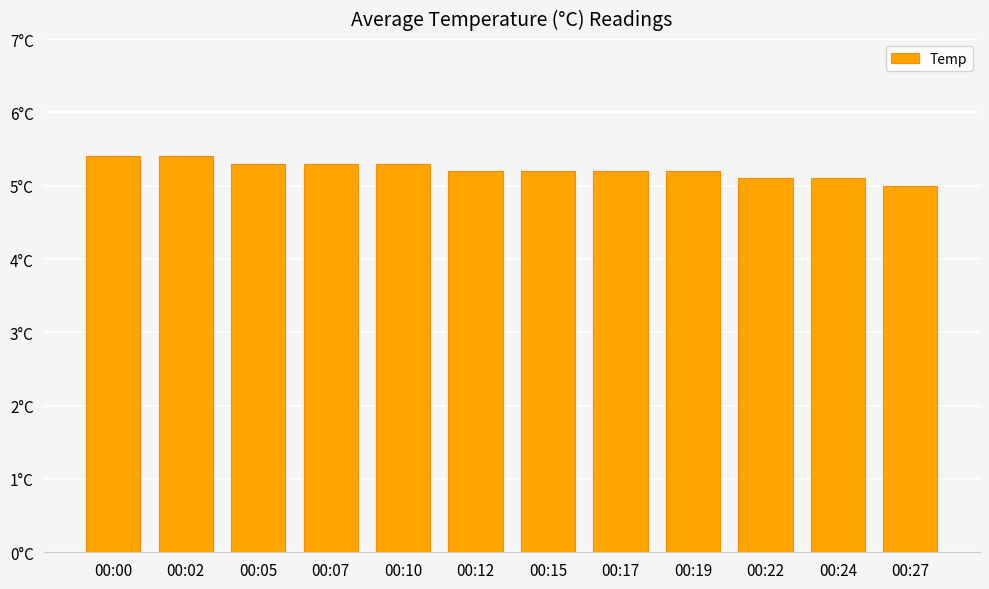

The value at 00:12 is 5.2. True or false?

True